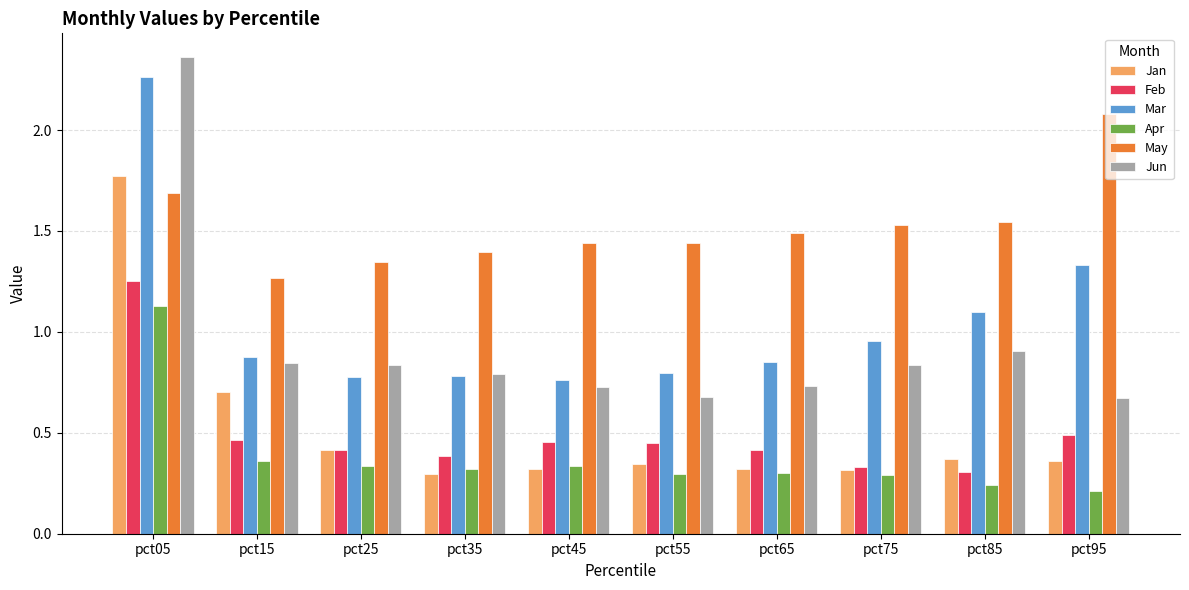

At pct05, list the series in order from largest to smallest.

Jun, Mar, Jan, May, Feb, Apr